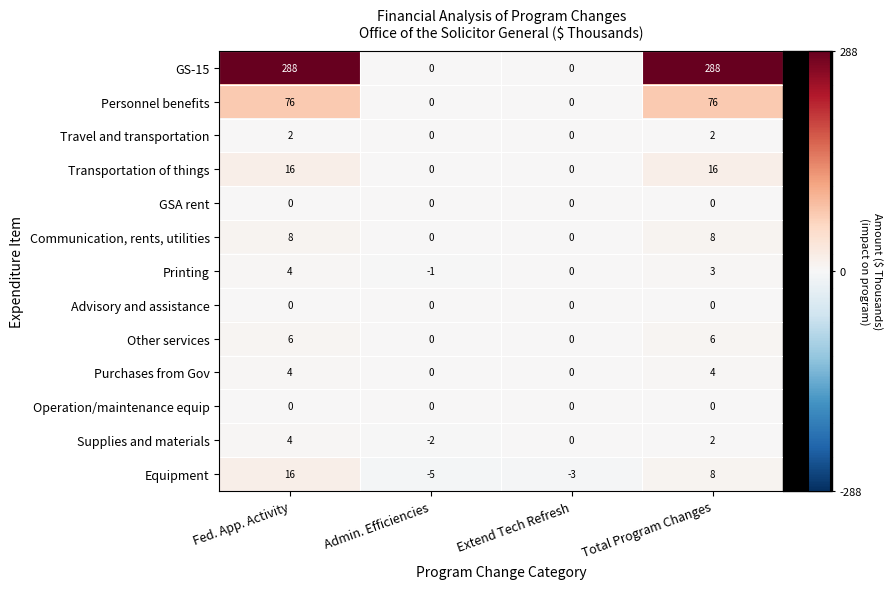

What is the sum of all GS-15 values?

576